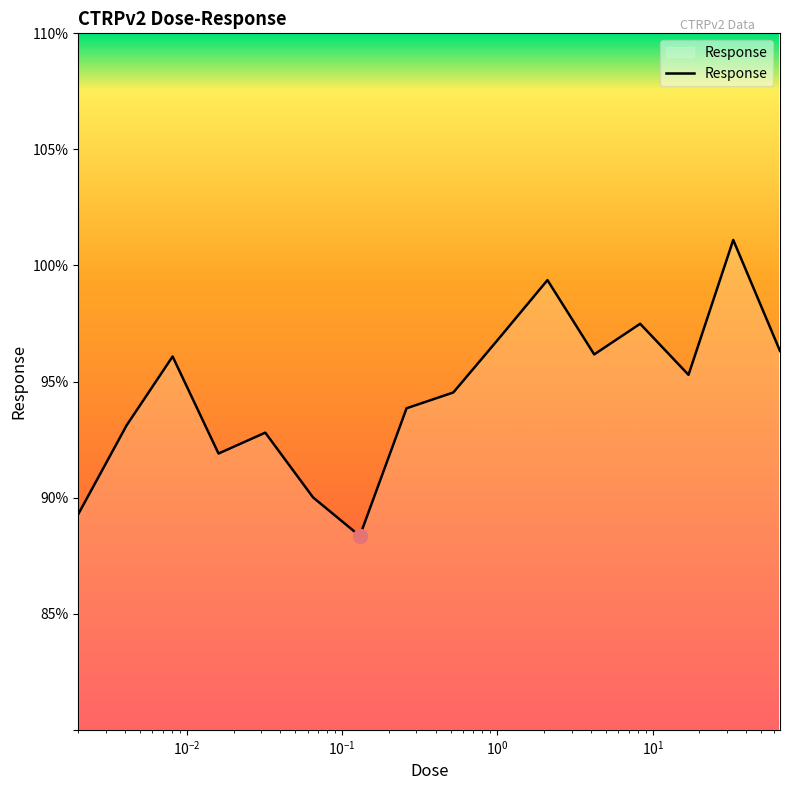

What is the maximum value shown in the chart?

101.1